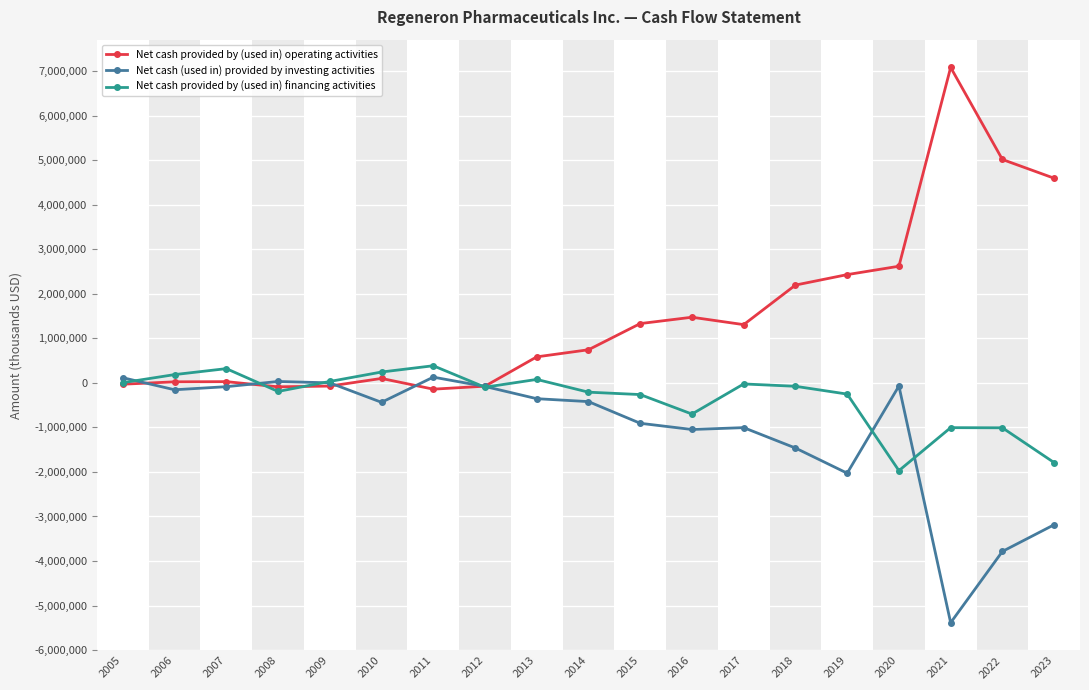

Which series ends up on top after the final intersection of Net cash provided by (used in) operating activities and Net cash provided by (used in) financing activities?

Net cash provided by (used in) operating activities